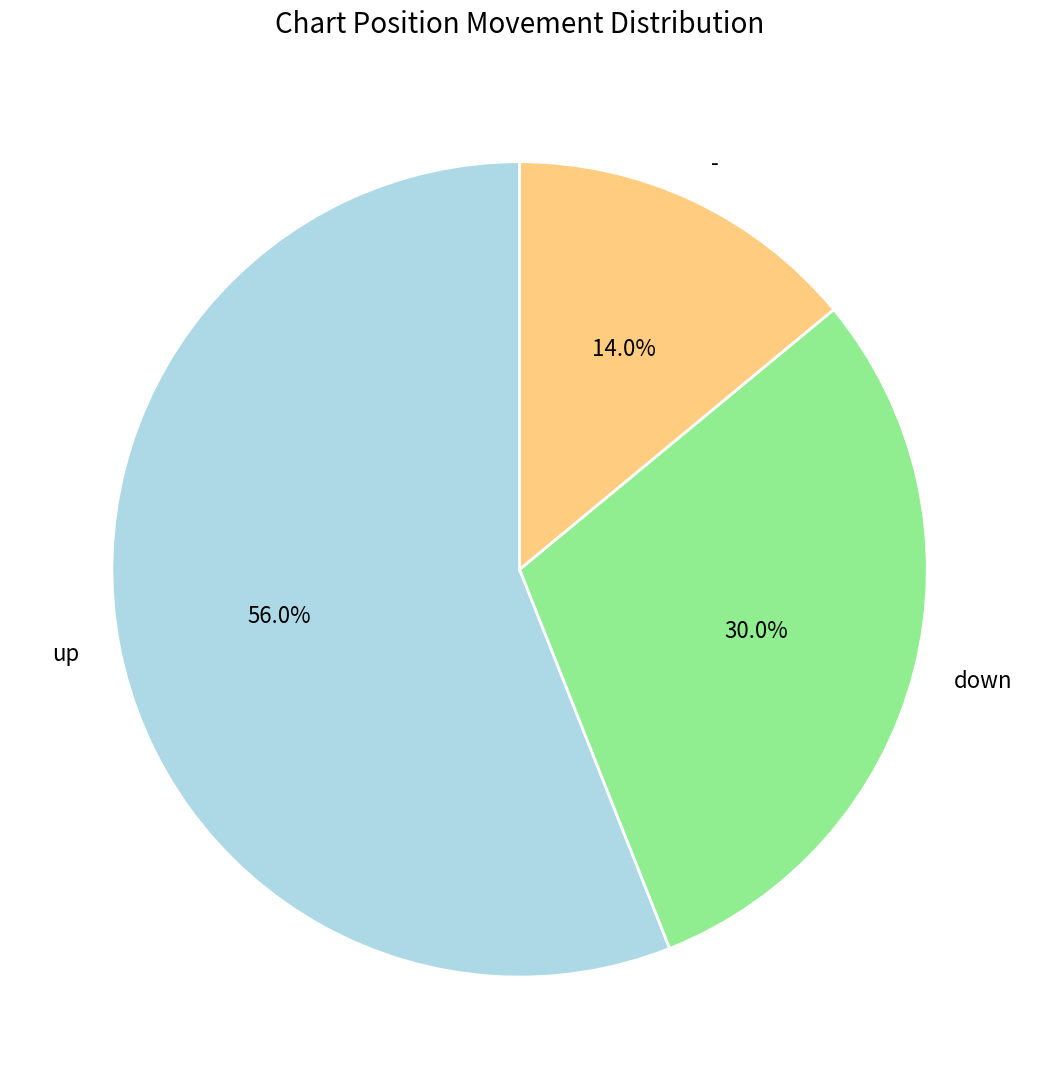

What is the largest slice in the pie chart?

up